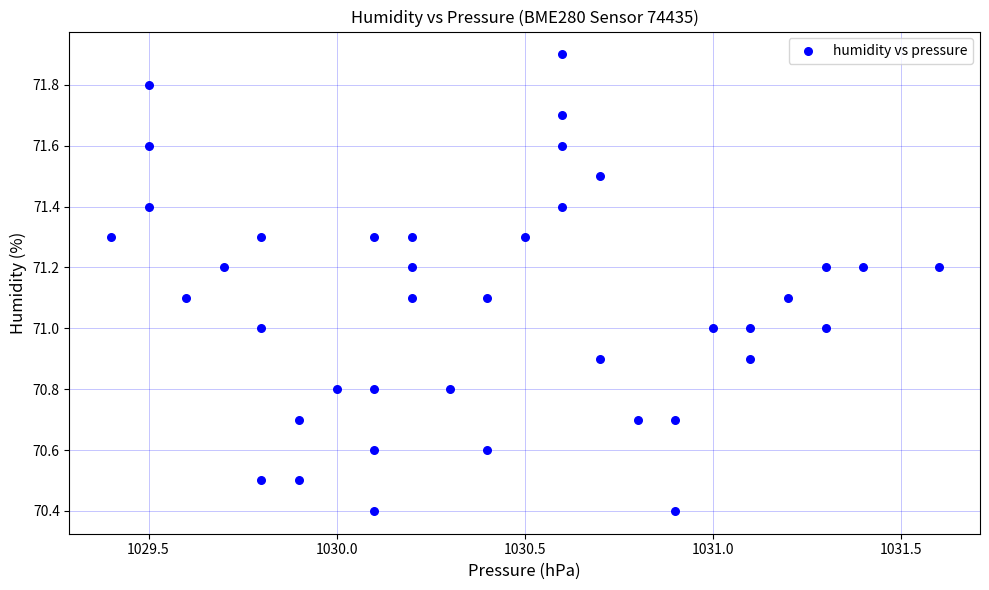

What is the range of X values (max minus min)?

2.2